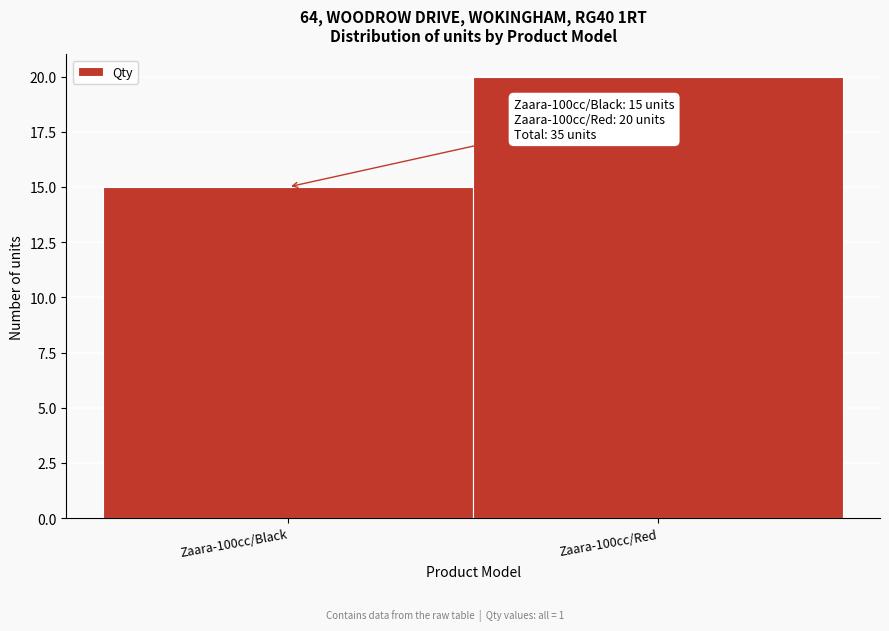

Reading left to right, list all the values displayed in this chart.

Zaara-100cc/Black=15	Zaara-100cc/Red=20